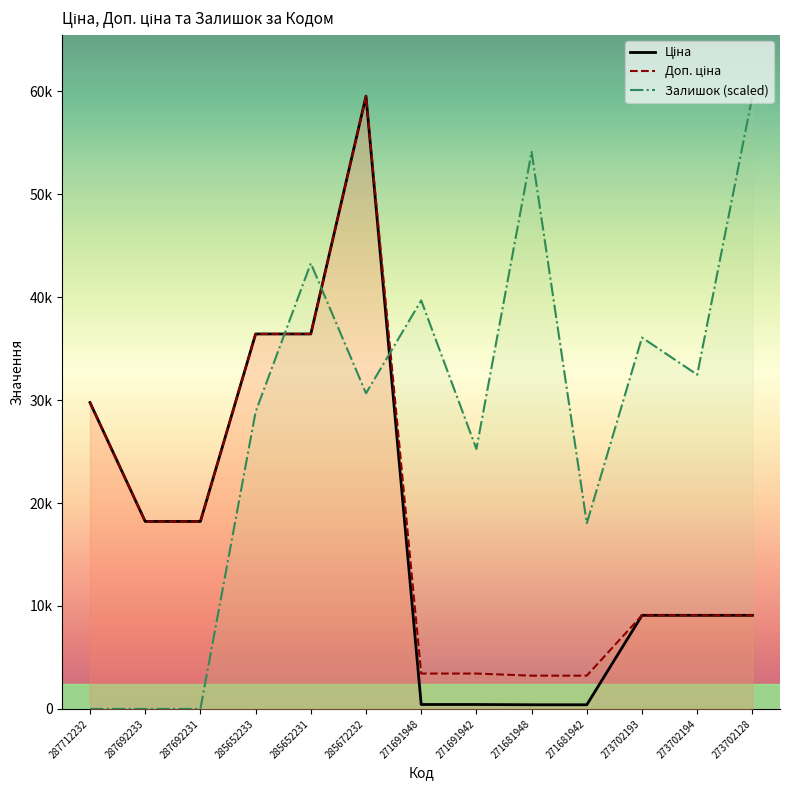

Reading right to left, extract all data points from this chart.

Ціна: 273702128=9092.0	273702194=9092.0	273702193=9092.0	271681942=403.6	271681948=403.6	271691942=429.3	271691948=429.3	285672232=59523.0	285652231=36424.0	285652233=36424.0	287692231=18212.0	287692233=18212.0	287712232=29761.5
Доп. ціна: 273702128=9092.0	273702194=9092.0	273702193=9092.0	271681942=3228.8	271681948=3228.8	271691942=3434.6	271691948=3434.6	285672232=59523.0	285652231=36424.0	285652233=36424.0	287692231=18212.0	287692233=18212.0	287712232=29761.5
Залишок: 273702128=59523.0	273702194=32467.1	273702193=36074.5	271681942=18037.3	271681948=54111.8	271691942=25252.2	271691948=39682.0	285672232=30663.3	285652231=43289.4	285652233=28859.6	287692231=0.0	287692233=0.0	287712232=0.0